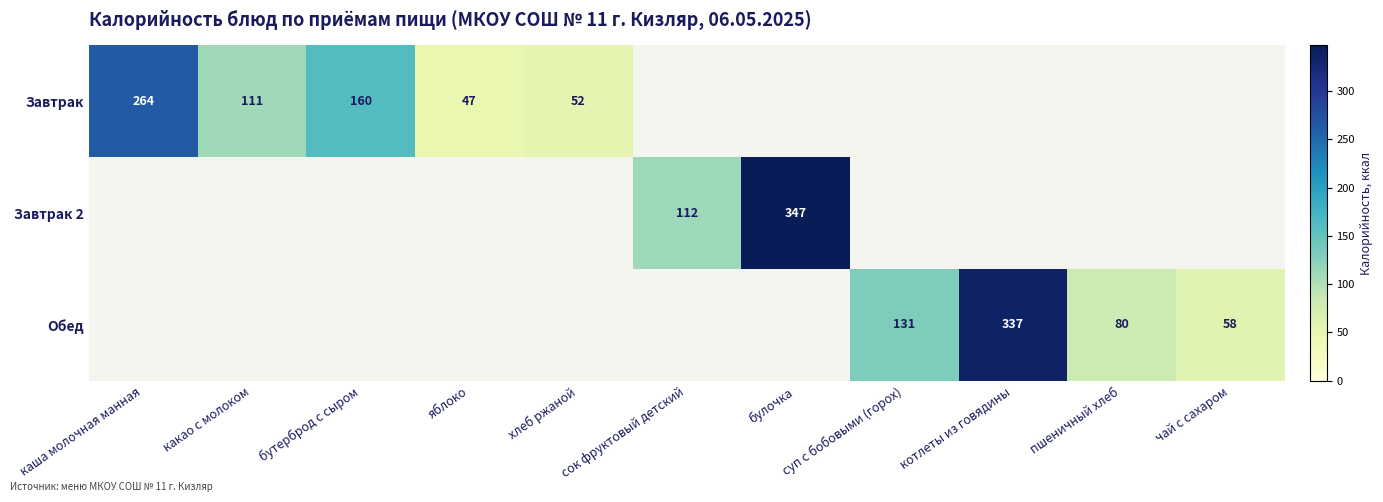

True or false: Обед has a value of 81 at чай с сахаром.

False